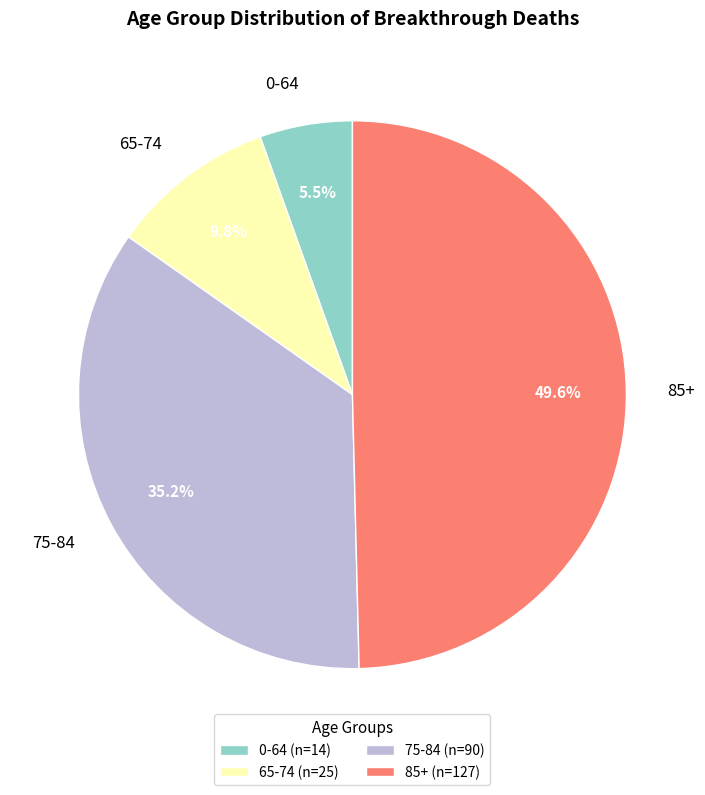

Approximately how many times larger is the value at 65-74 compared to 75-84?

0.3